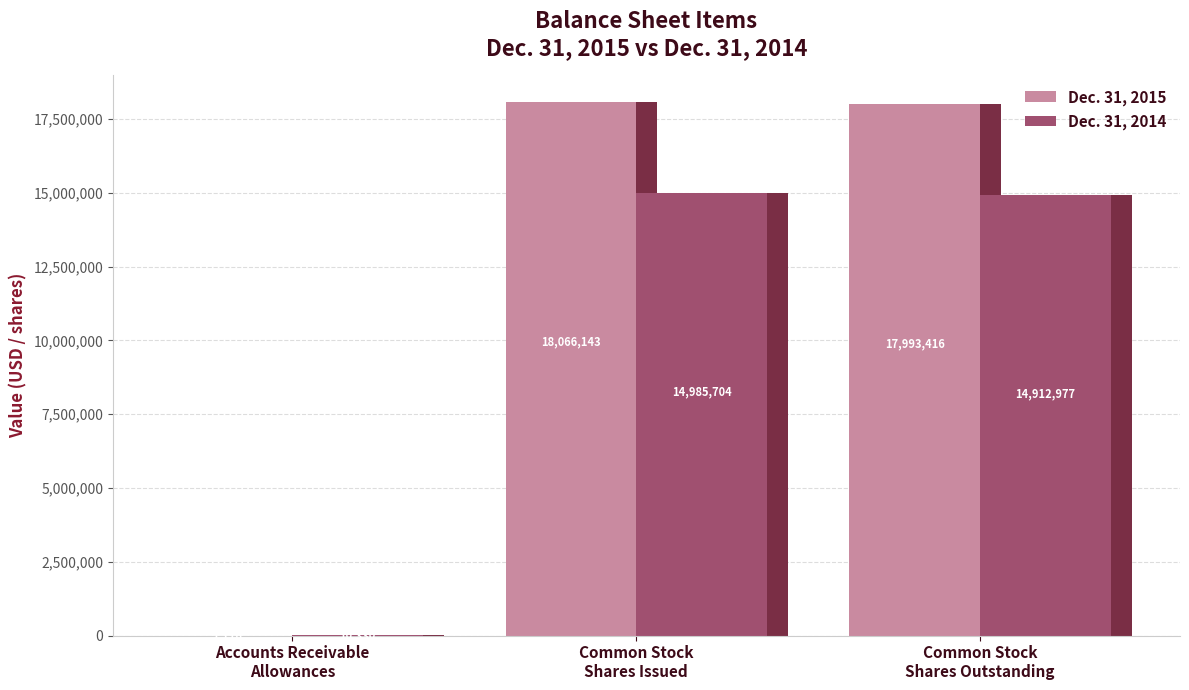

Where does the Dec. 31, 2014 series first go above 14912977?

Common Stock
Shares Issued